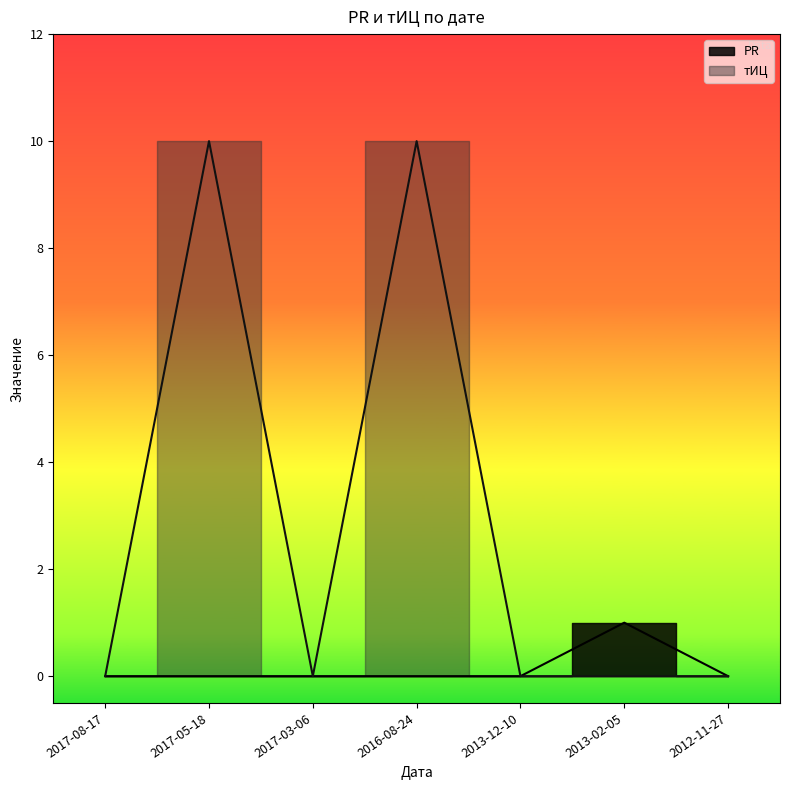

Which series has the largest range (max minus min)?

тИЦ